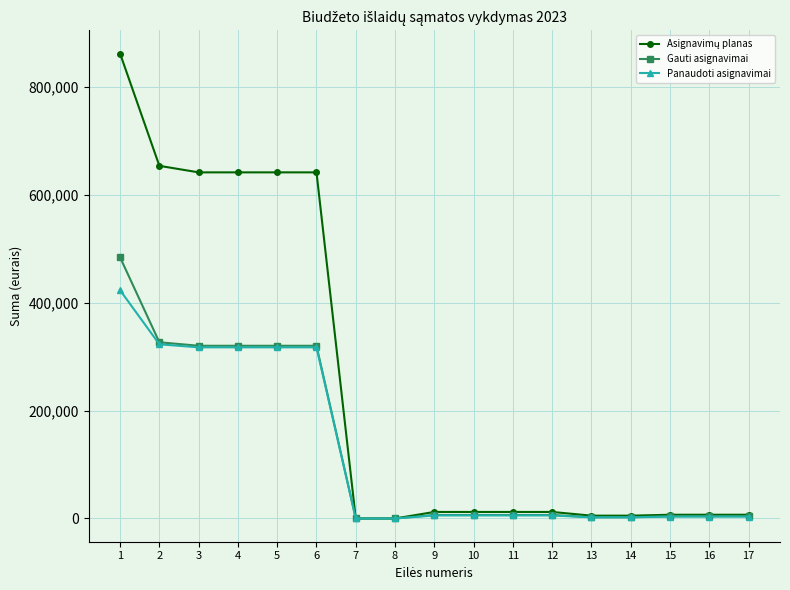

What is the highest value of the Gauti asignavimai series?

483900.0